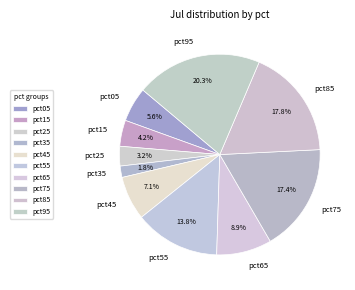

What percentage is the pct75 slice, to the nearest percent?

17%